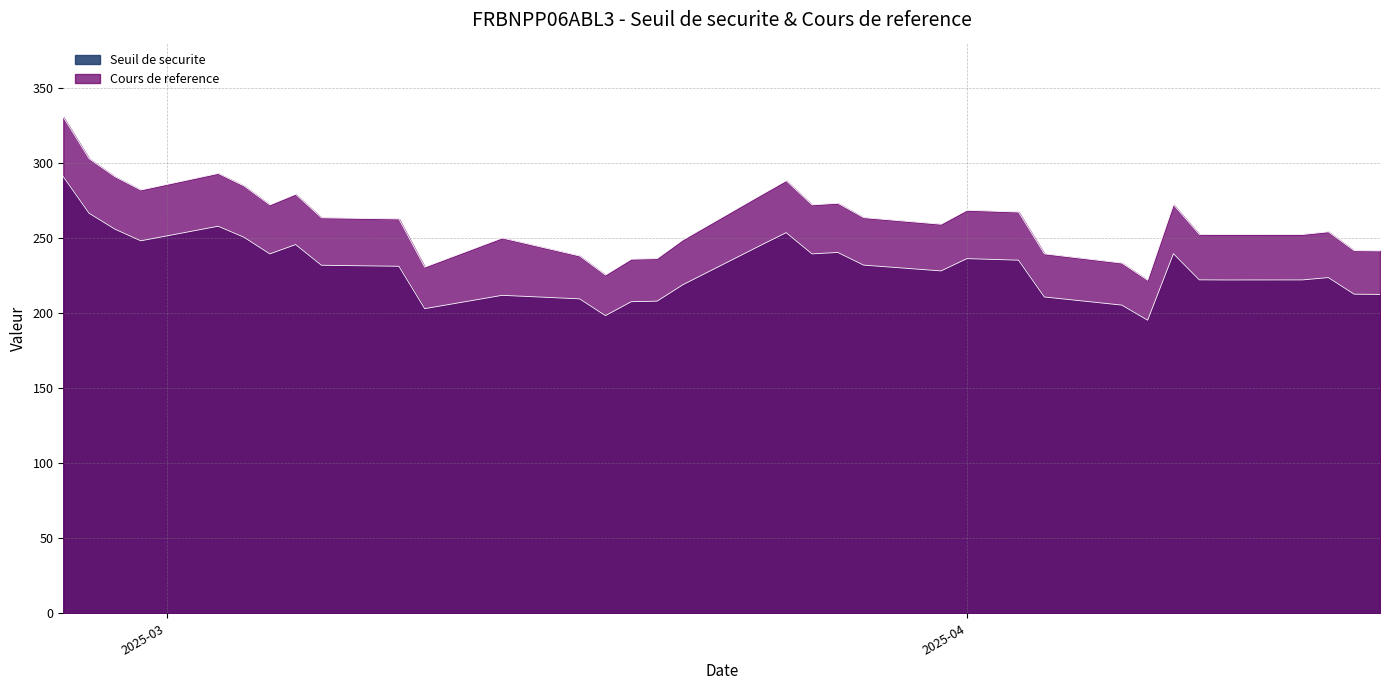

Rank the categories by Cours de reference value from highest to lowest.

2025-02-25, 2025-02-26, 2025-03-03, 2025-02-27, 2025-03-25, 2025-03-04, 2025-02-28, 2025-03-06, 2025-03-24, 2025-03-27, 2025-04-09, 2025-03-26, 2025-03-05, 2025-04-01, 2025-04-03, 2025-03-28, 2025-03-07, 2025-03-10, 2025-03-31, 2025-04-15, 2025-04-10, 2025-04-14, 2025-04-11, 2025-03-14, 2025-03-21, 2025-04-16, 2025-04-17, 2025-04-04, 2025-03-17, 2025-03-20, 2025-03-19, 2025-04-07, 2025-03-11, 2025-03-18, 2025-04-08